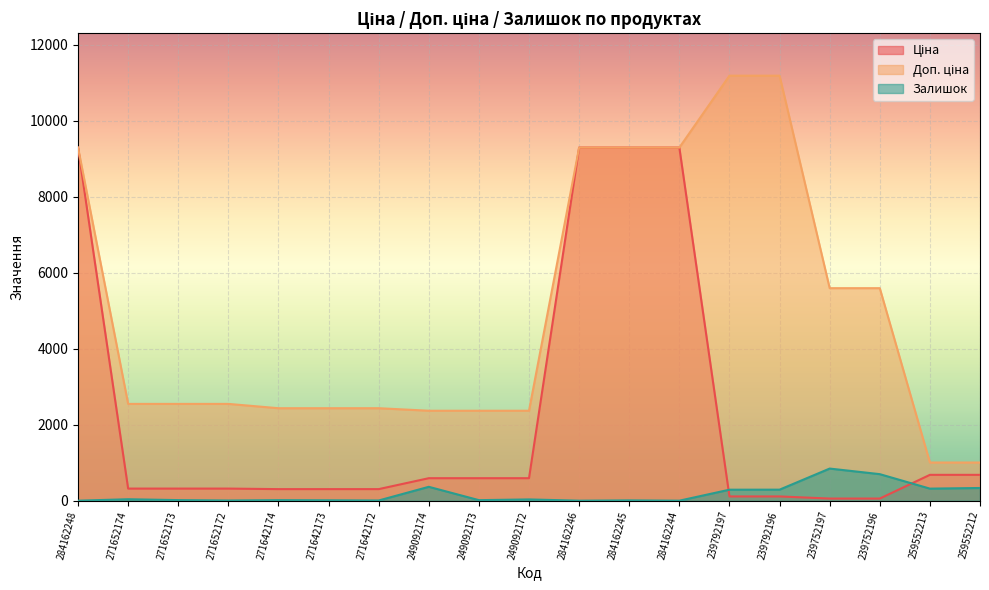

Reading left to right, extract all data points from this chart.

Ціна: 9290.5	318.3	318.3	318.3	304.1	304.1	304.1	591.6	591.6	591.6	9290.5	9290.5	9290.5	111.8	111.8	55.9	55.9	679.8	679.8
Доп. ціна: 9290.5	2546.4	2546.4	2546.4	2432.8	2432.8	2432.8	2366.5	2366.5	2366.5	9290.5	9290.5	9290.5	11182.0	11182.0	5591.0	5591.0	1004.1	1004.1
Залишок: 0.0	38.0	15.0	5.0	14.0	10.0	5.0	365.0	14.0	33.0	0.0	8.0	0.0	289.0	290.0	845.0	698.0	317.0	334.0